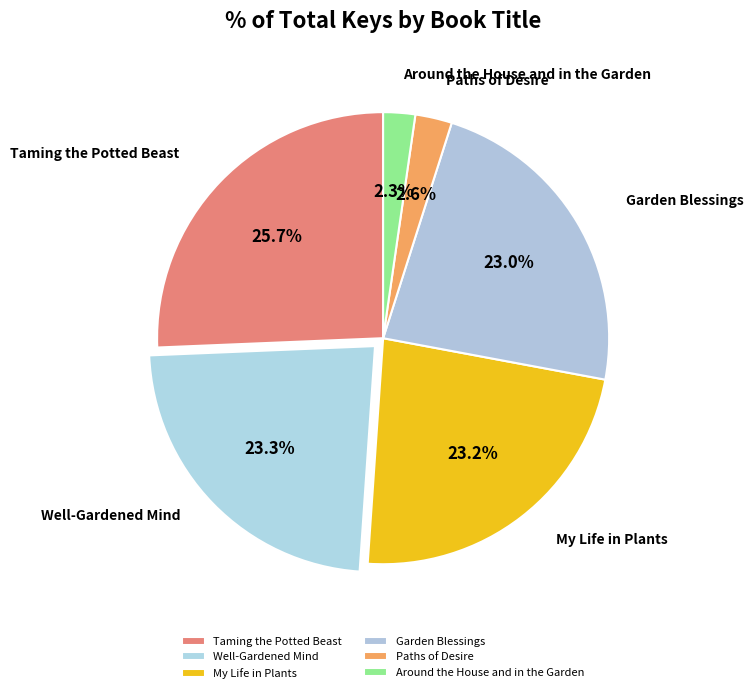

Combined, what portion of the pie is Paths of Desire and Well-Gardened Mind?

25.9%